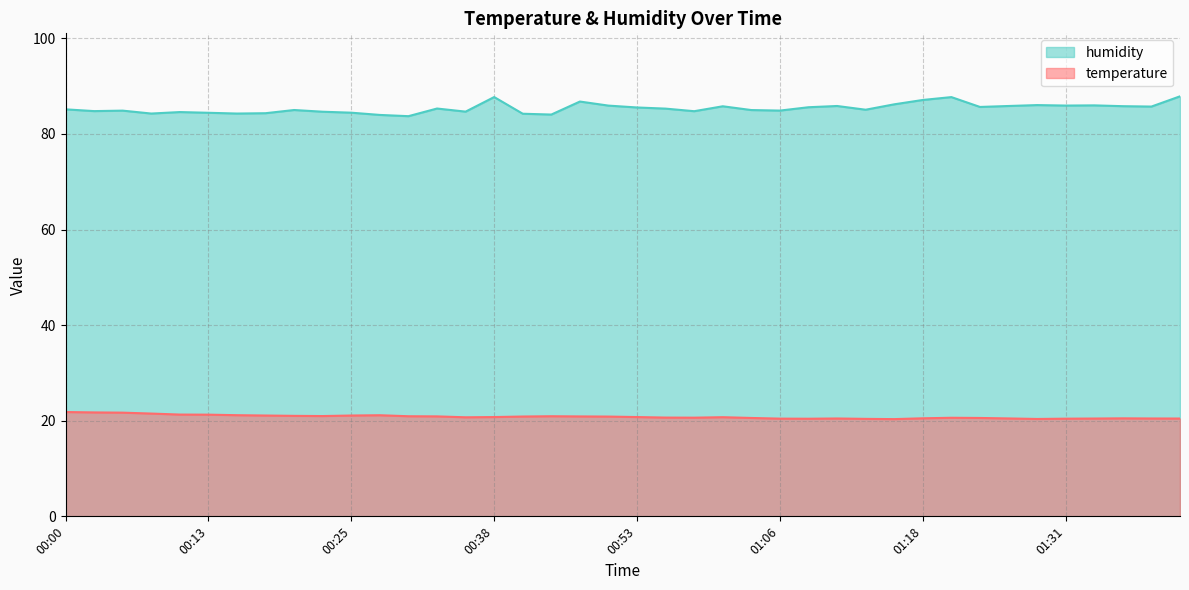

What is the difference between the maximum and minimum values in the humidity series?

4.2